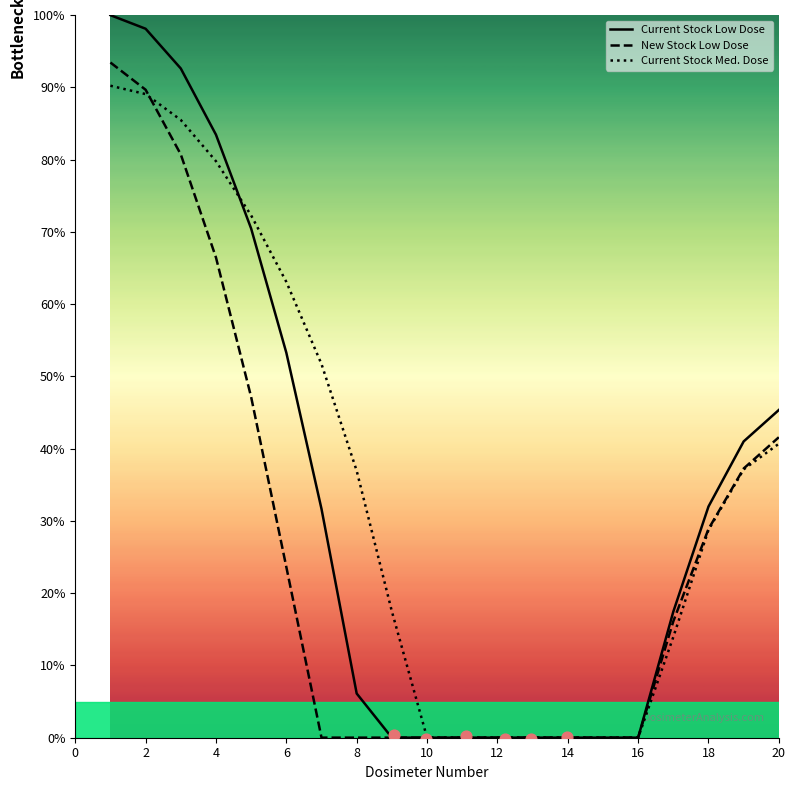

Which series has the largest total across all categories?

Current Stock Med. Dose